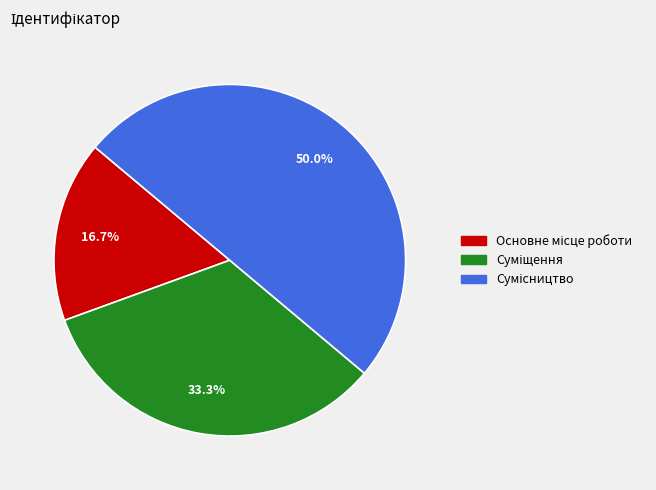

How many segments does this pie chart have?

3